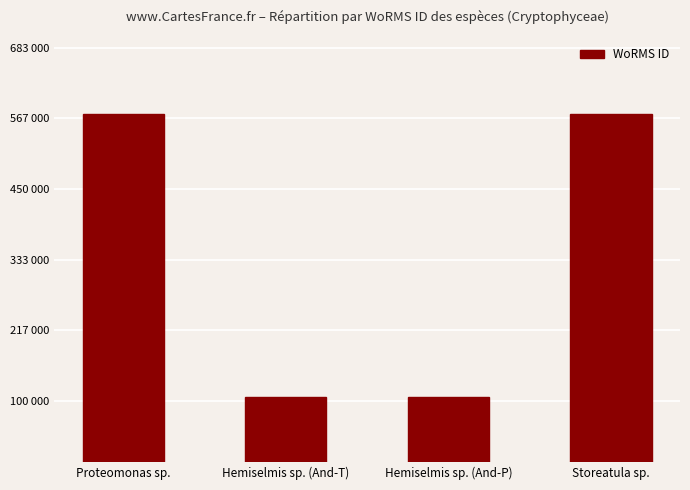

What is the difference between the second highest and minimum values?

467668